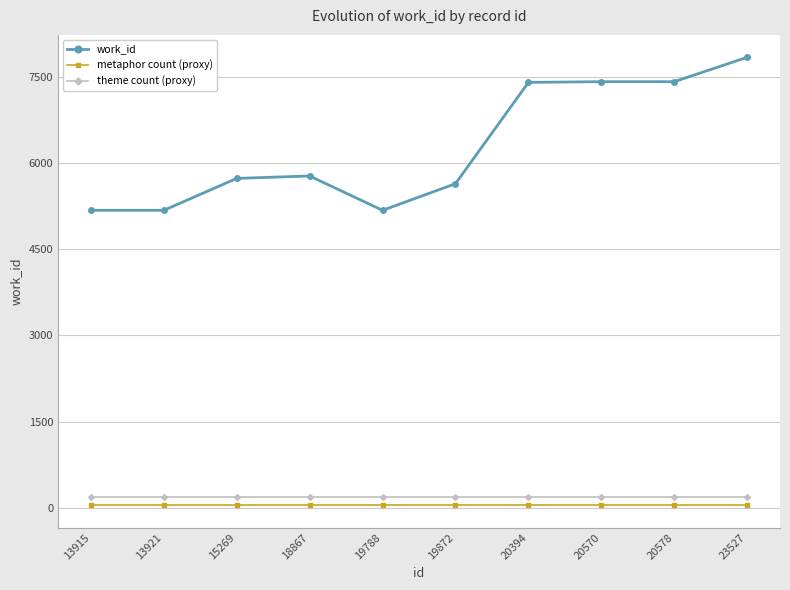

Which series changed the most between 19788 and 20578?

work_id